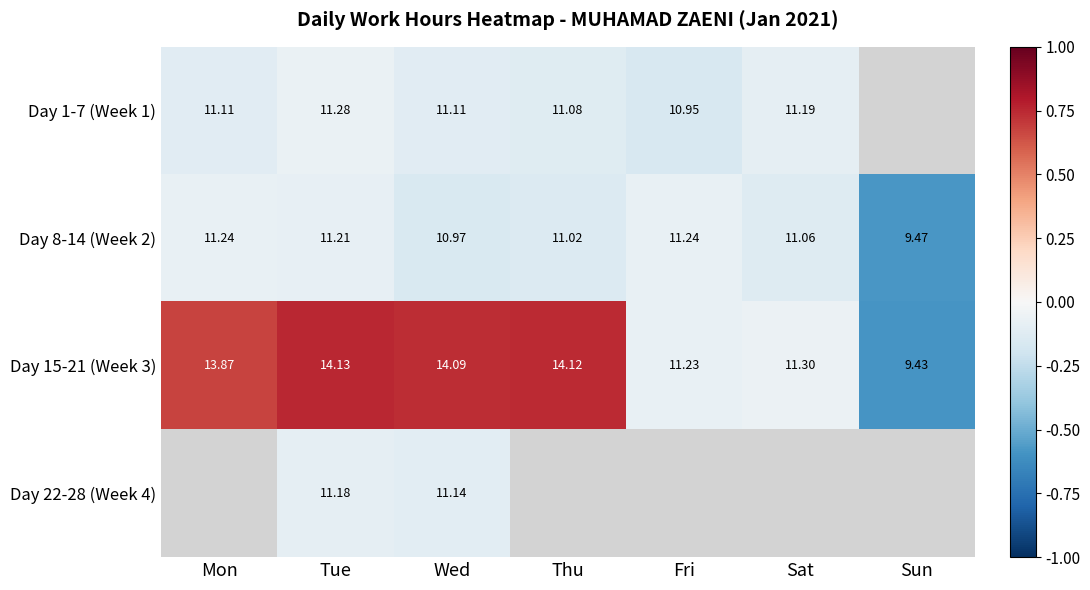

Which category has the lowest value in the Day 15-21 (Week 3) series?

Sun